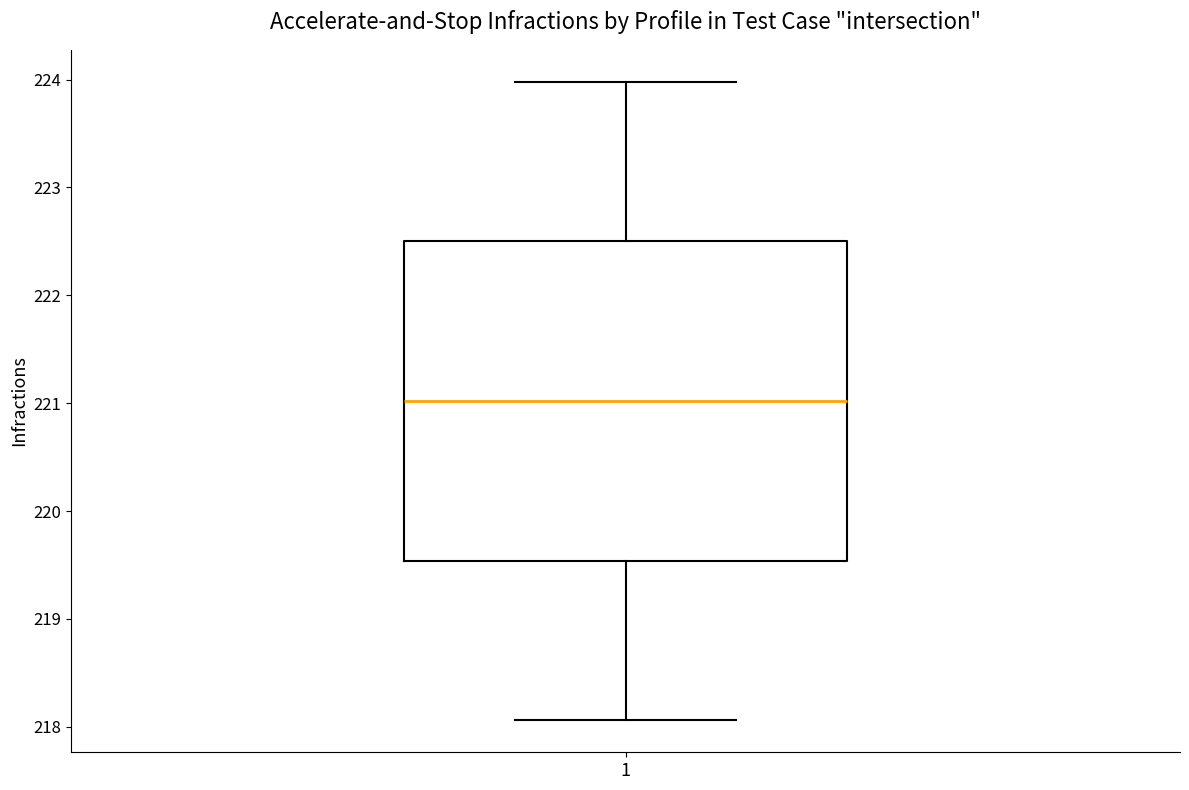

Transcribe this box plot: give where the median line is, the range the box spans, and where the two whiskers end, as read against the y-axis. The values are not printed on the chart, so give them approximately, as read against the axis.

median 221.0, box 219.5 to 222.5, whiskers 218.1 to 224.0